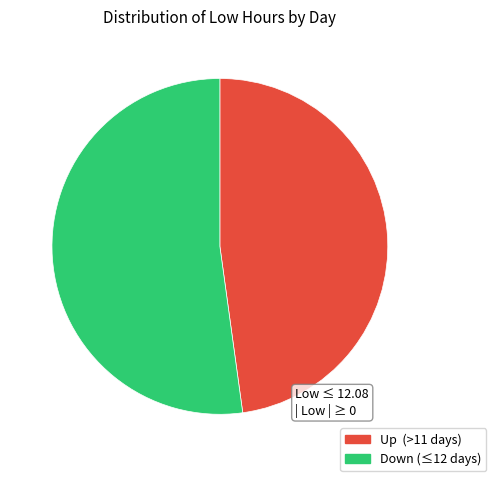

Count the number of slices in the pie.

2